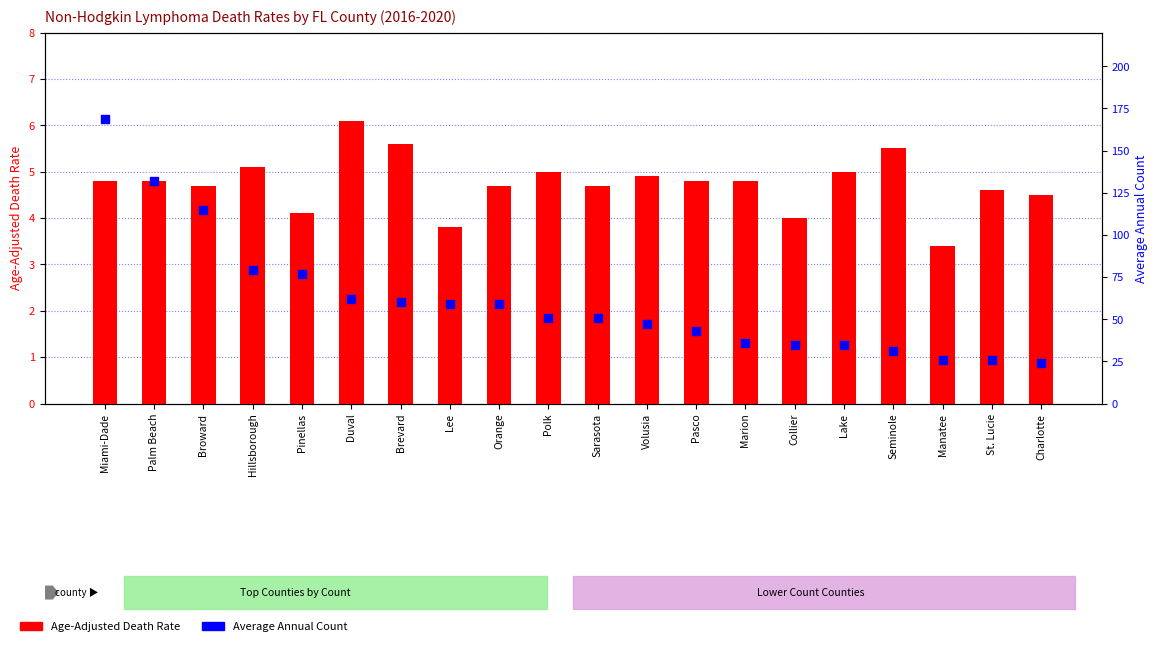

Which series has the largest total across all categories?

Average Annual Count